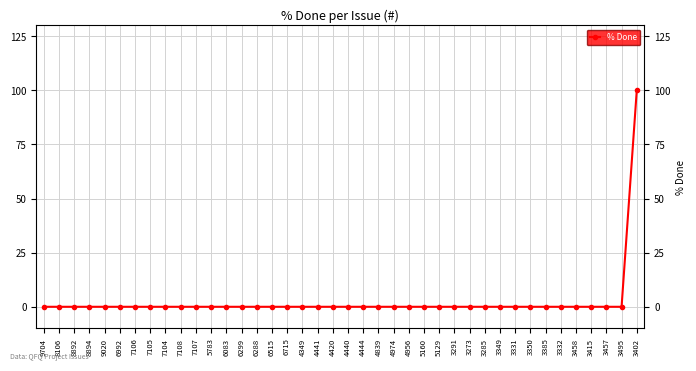

Where is the data nearest to the value 50?

9704